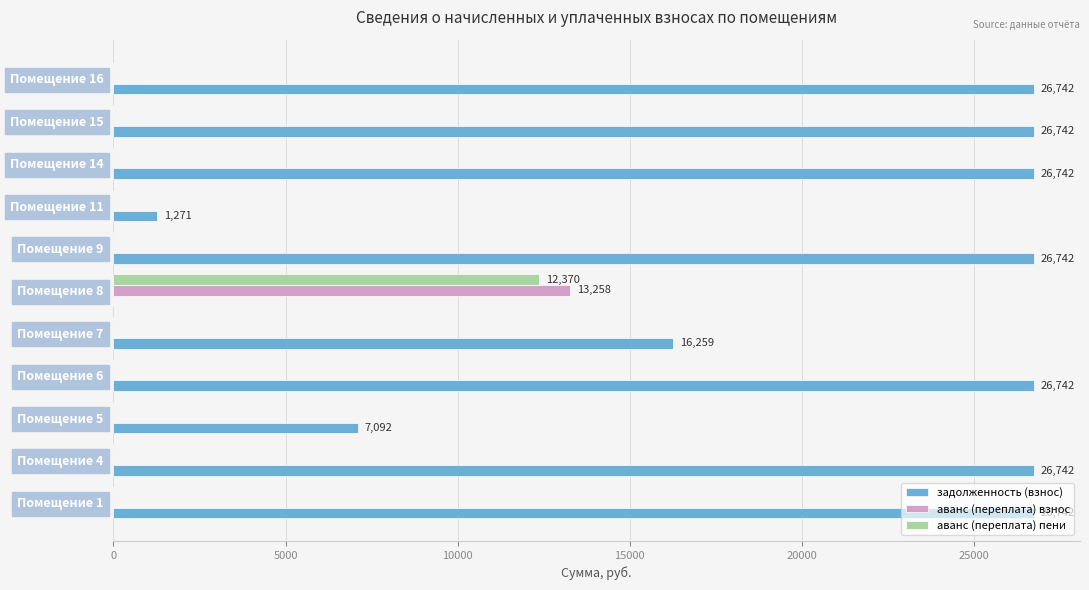

Which series has the largest total across all categories?

задолженность (взнос)